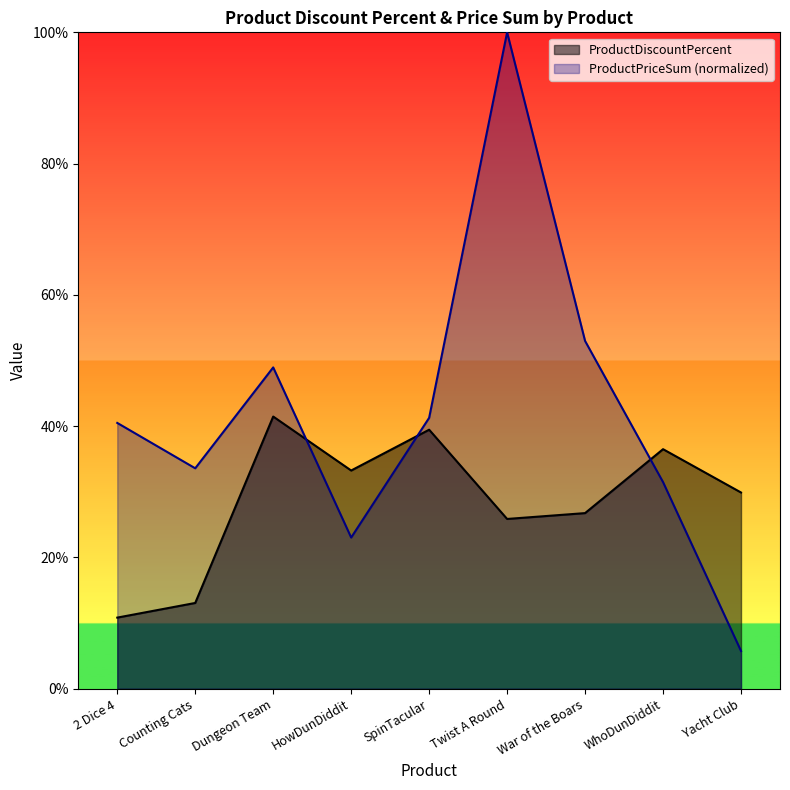

After their last crossing, which series has the higher values: ProductPriceSum or ProductDiscountPercent?

ProductDiscountPercent